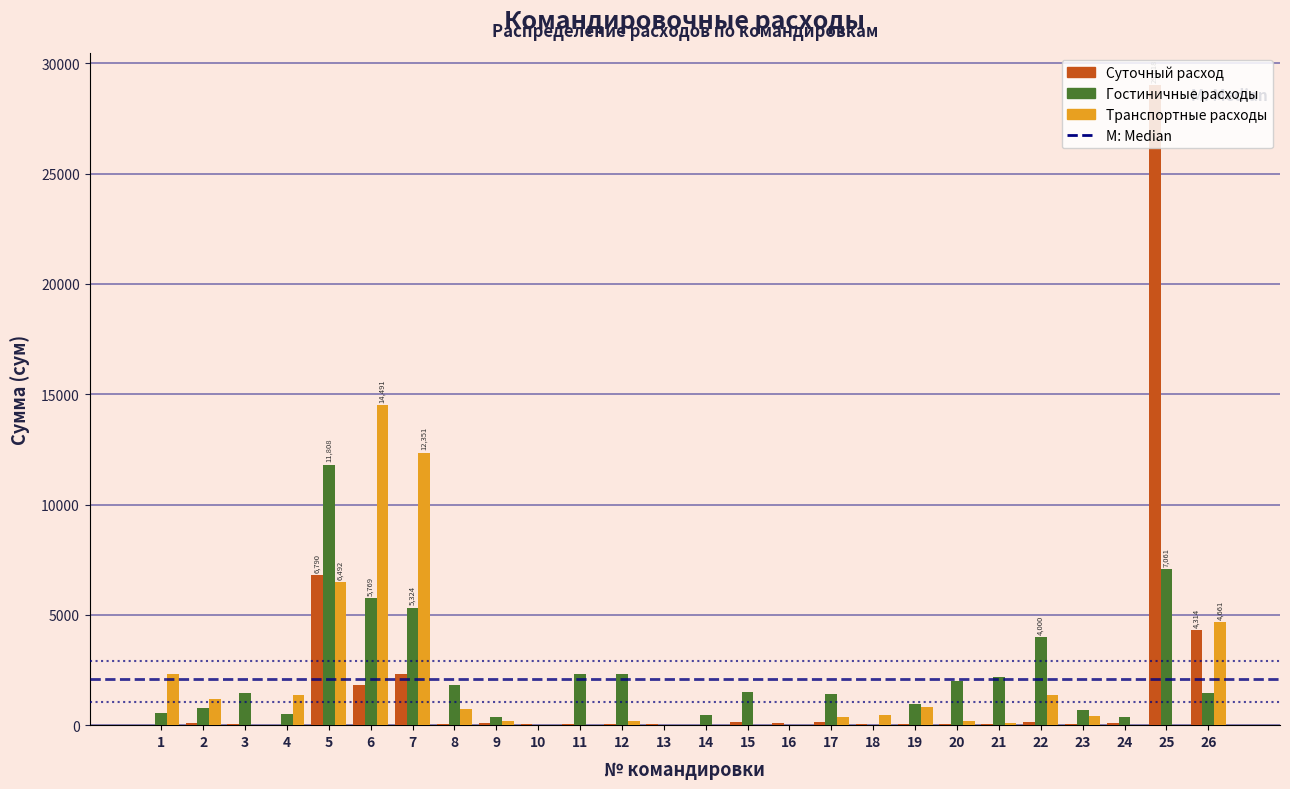

Is the value of Суточный расход at 25 greater than the value of Транспортные расходы at 5?

Yes